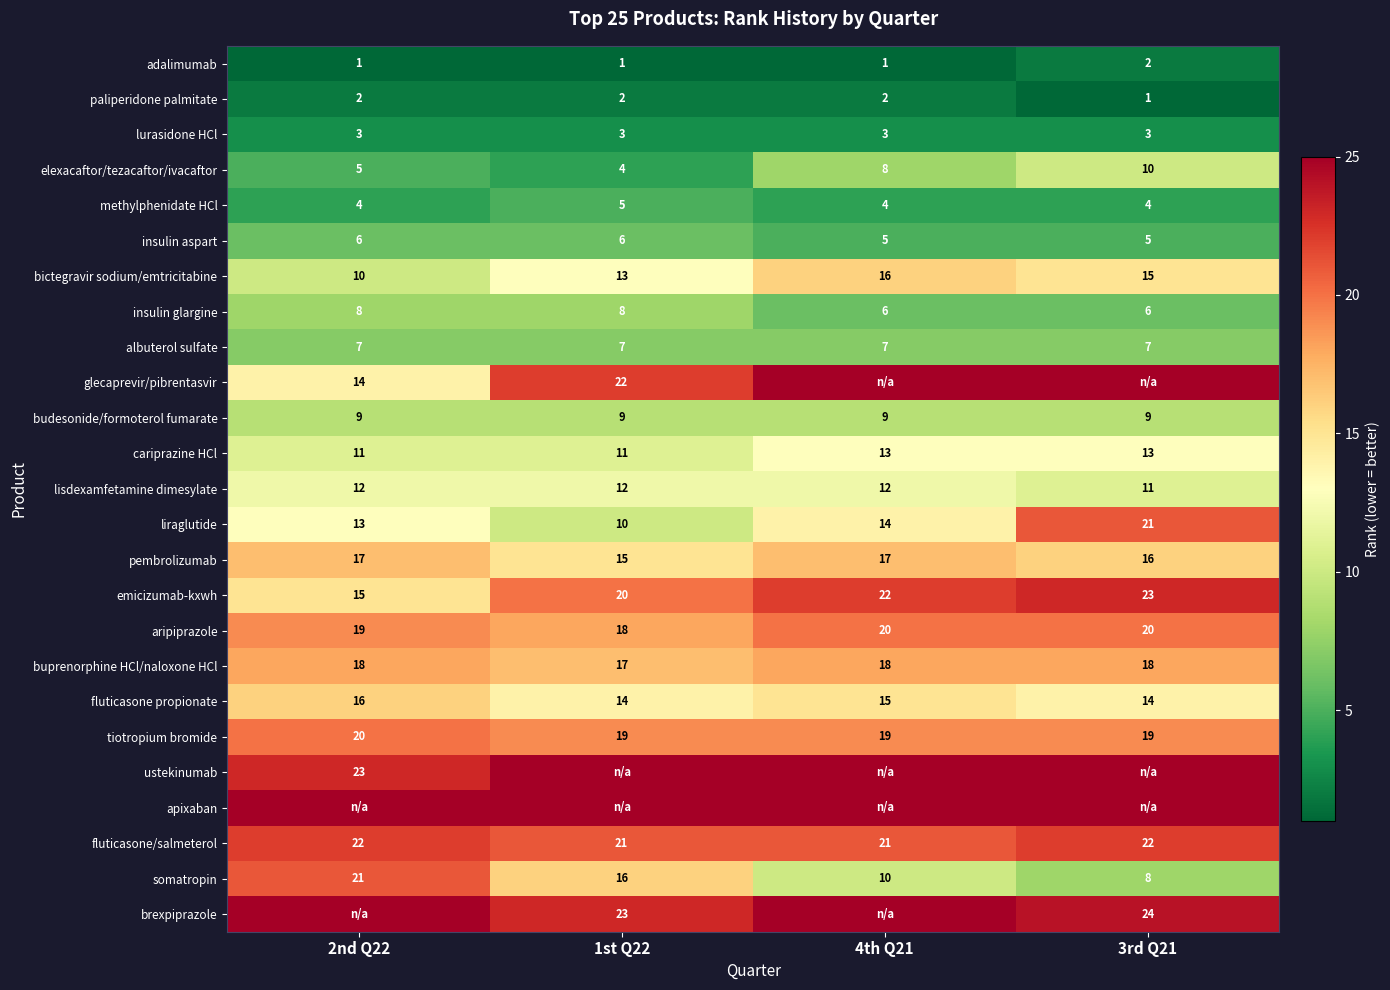

The methylphenidate HCl series shows 6 at 2nd Q22. True or false?

False